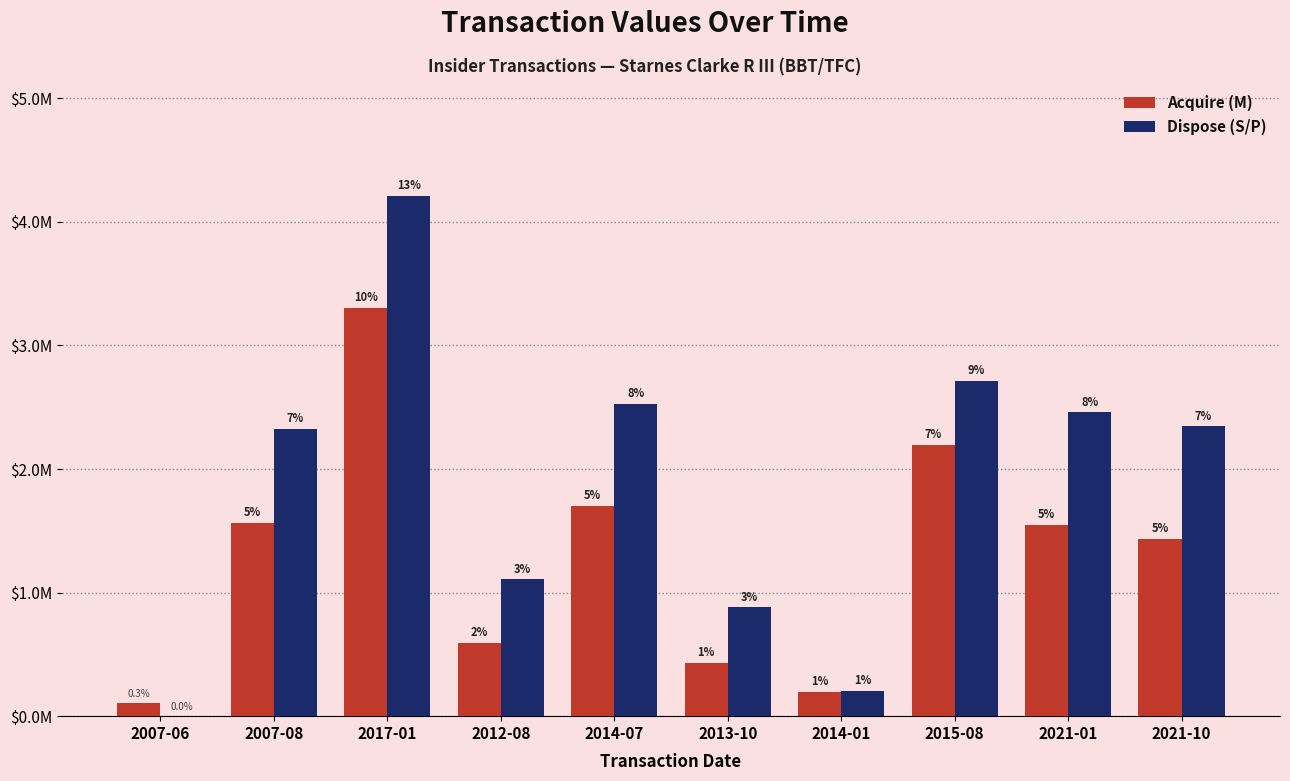

At which label is Acquire (M) closest to 1706345?

2014-07